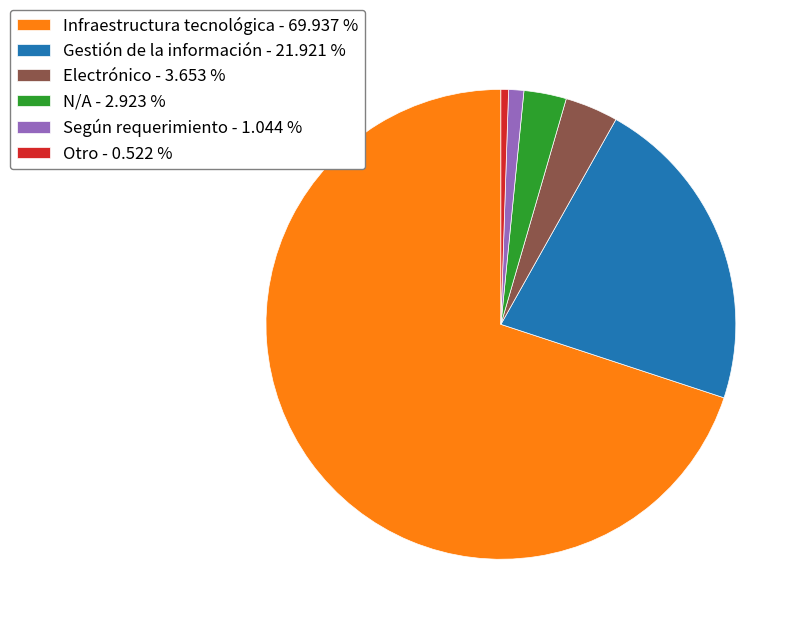

What is the smallest slice in the pie chart?

Otro - 0.522 %